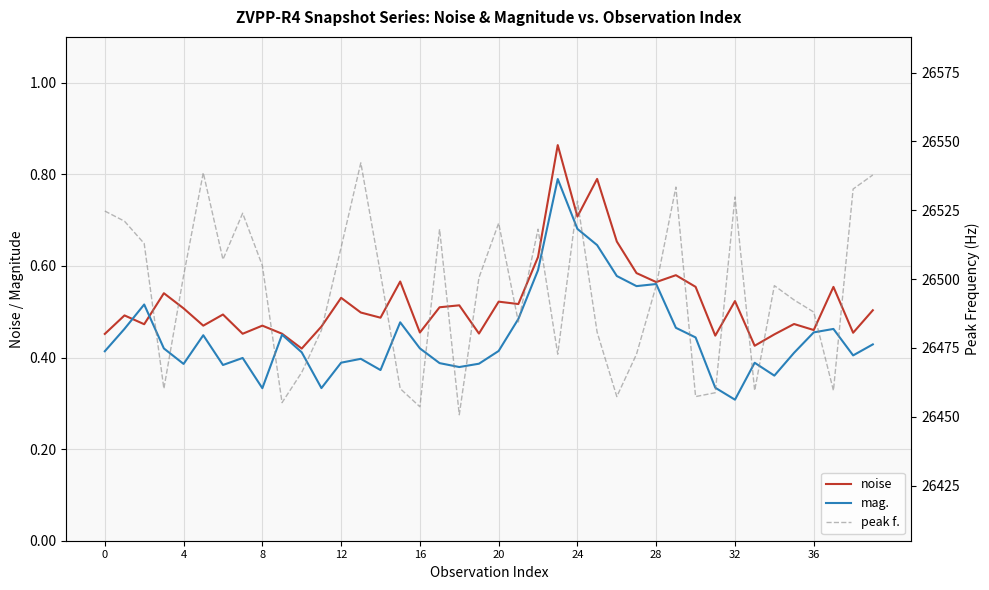

Rank the series at 10 from lowest to highest value.

mag., noise, peak f.